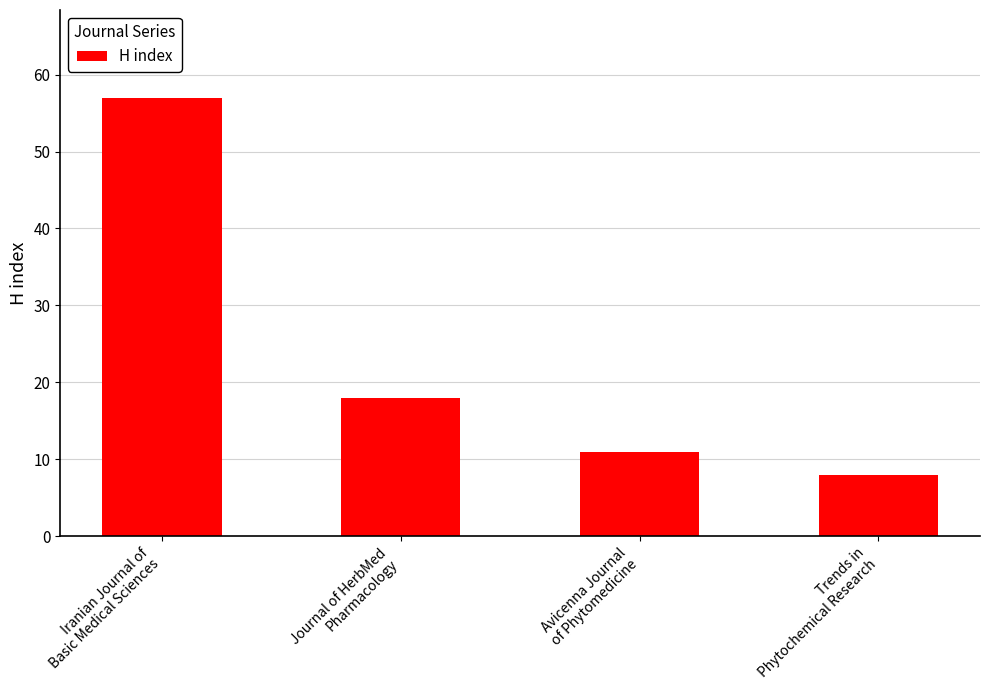

At which category does the chart reach its minimum across all series?

Trends in
Phytochemical Research